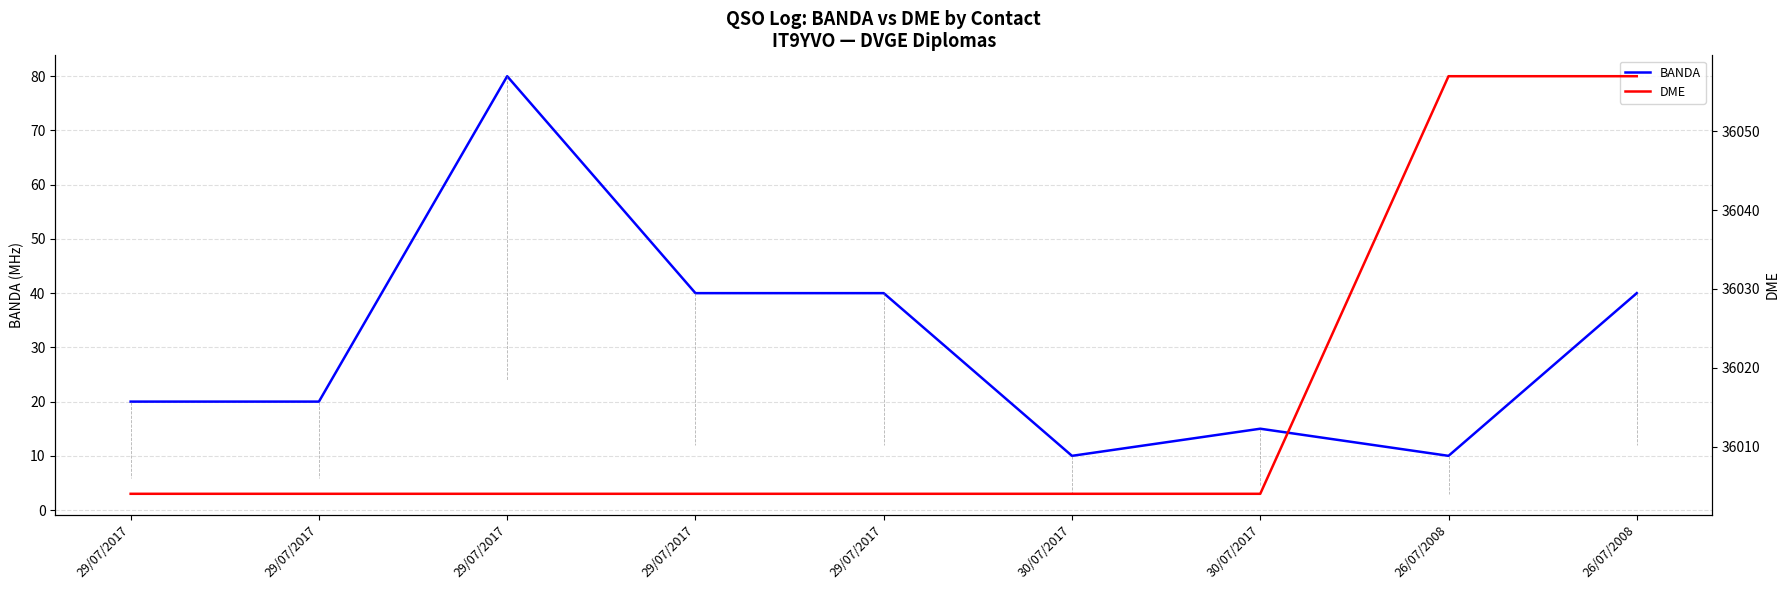

What is the difference between the maximum and second lowest values in the BANDA series?

70